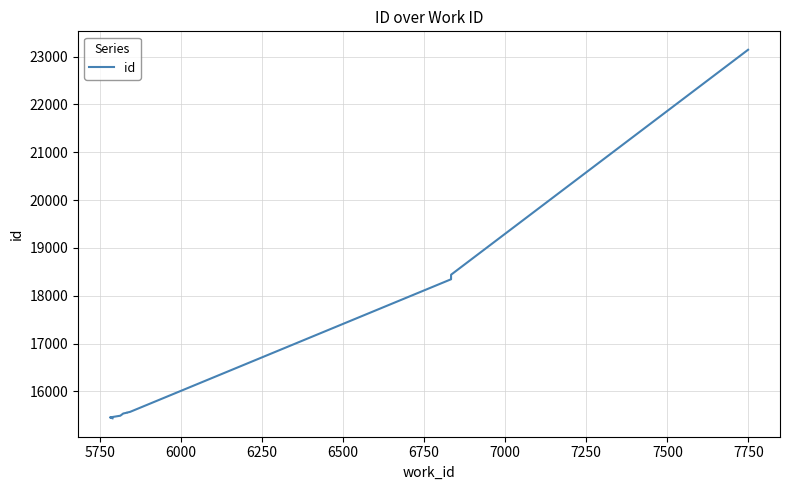

What is the sum of all values?

168534